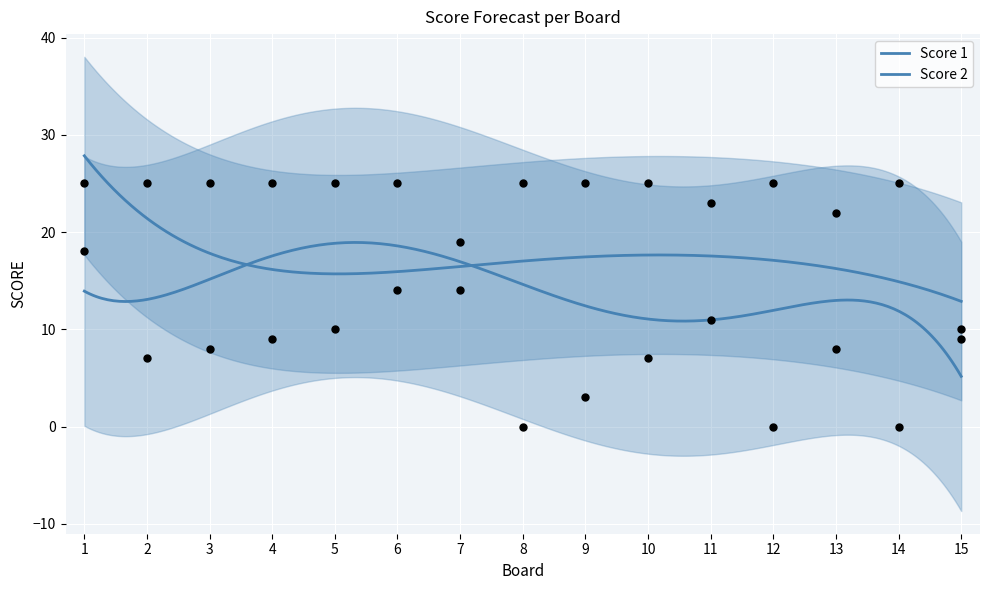

At how many categories does at least one series exceed 22?

12